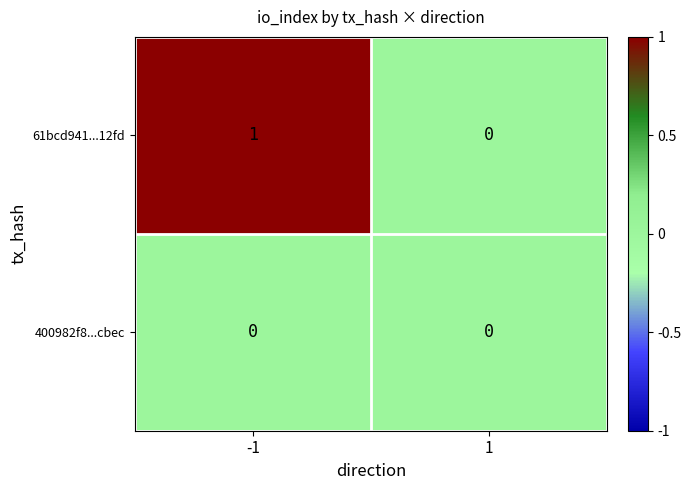

Rank the categories by 61bcd941...12fd value from lowest to highest.

1, -1